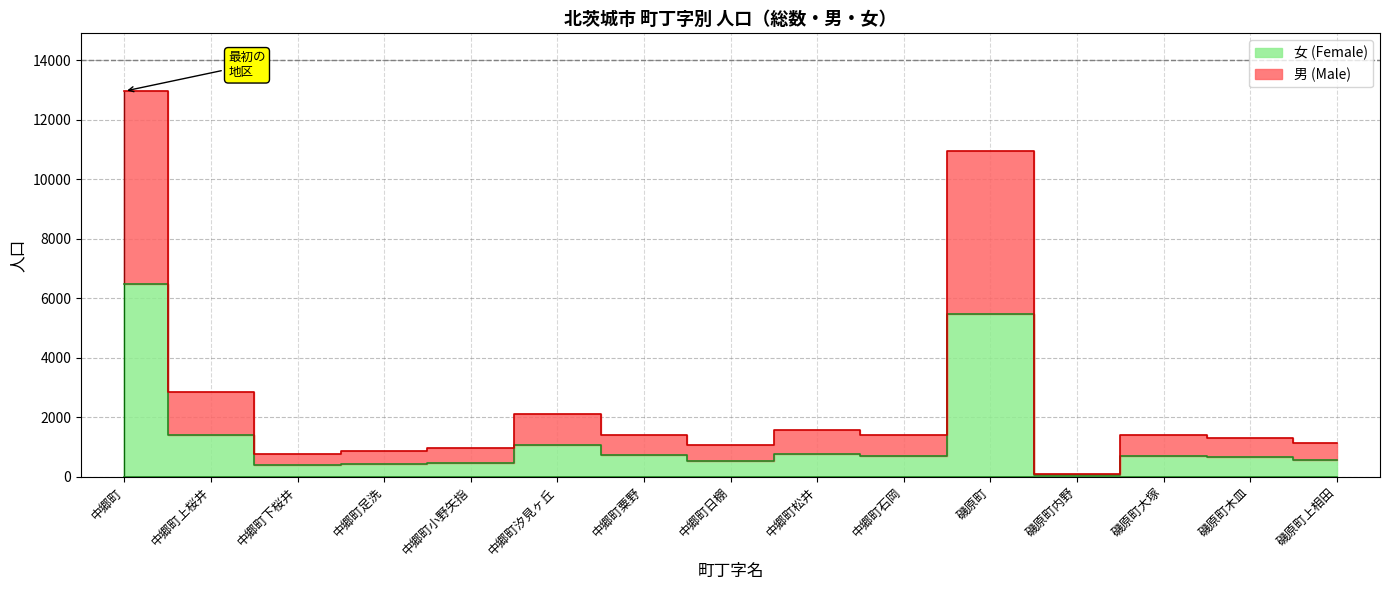

Count the number of data series in this chart.

2